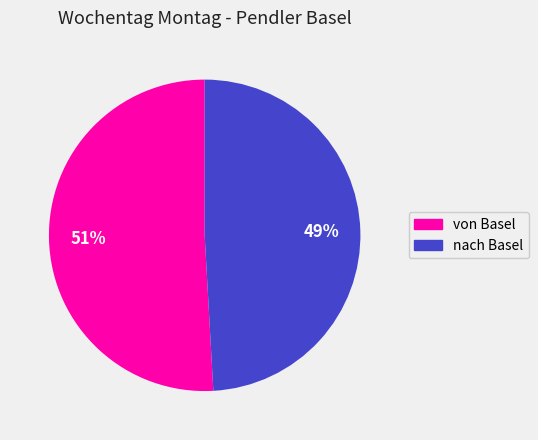

To the nearest percent, what is the combined percentage of nach Basel and von Basel?

100%